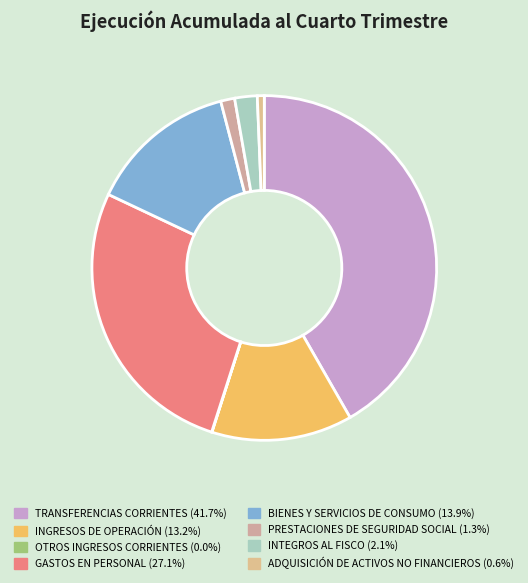

To the nearest percent, what is the combined percentage of INGRESOS DE OPERACIÓN and ADQUISICIÓN DE ACTIVOS NO FINANCIEROS?

14%